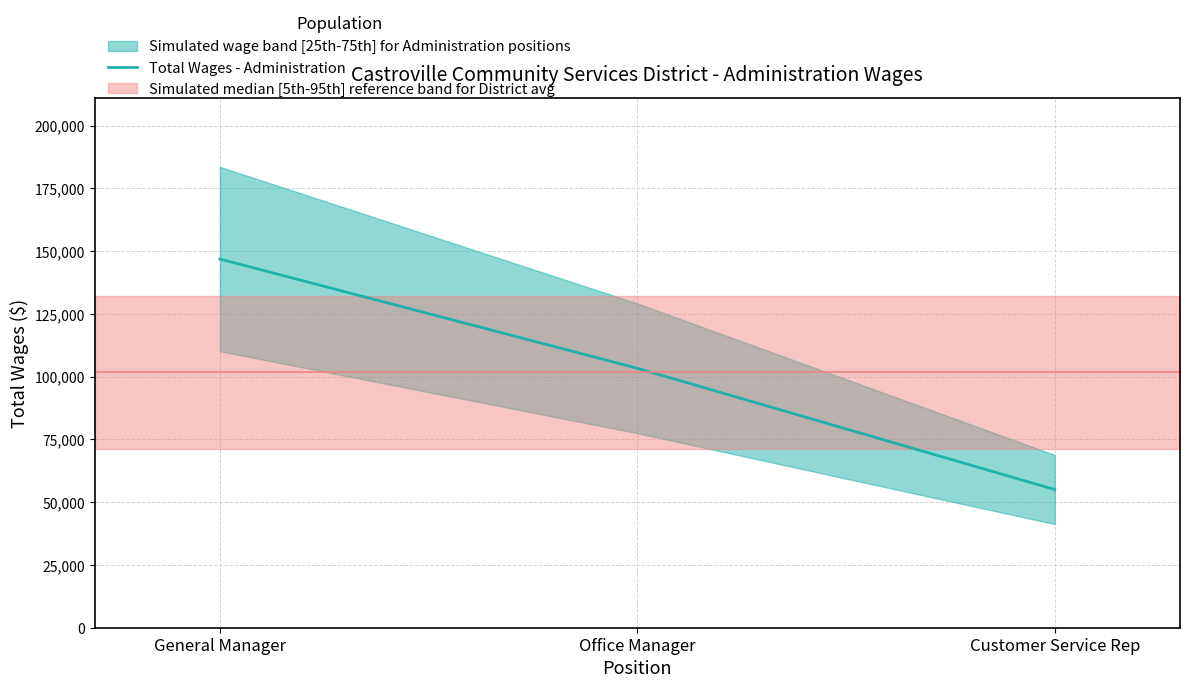

What is the value of the 1st point from the left?

146895